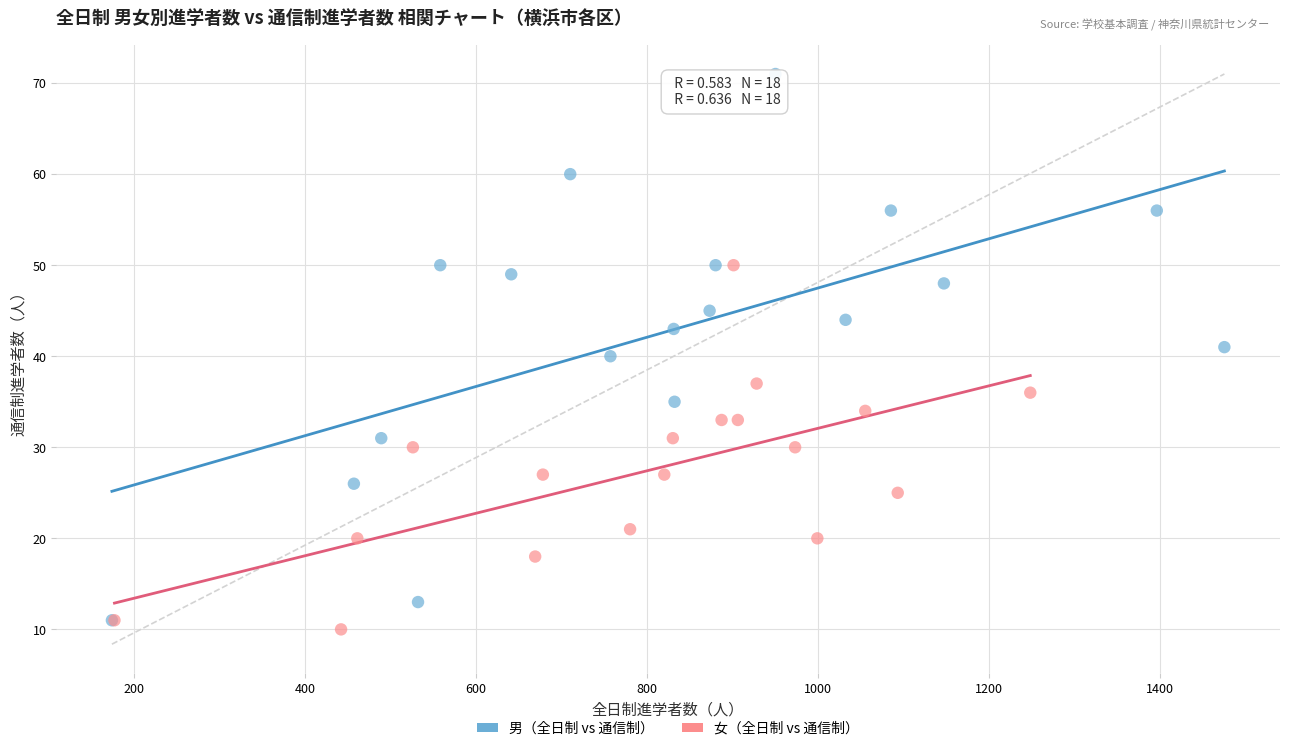

Which series has the widest spread of Y values?

男（全日制 vs 通信制）